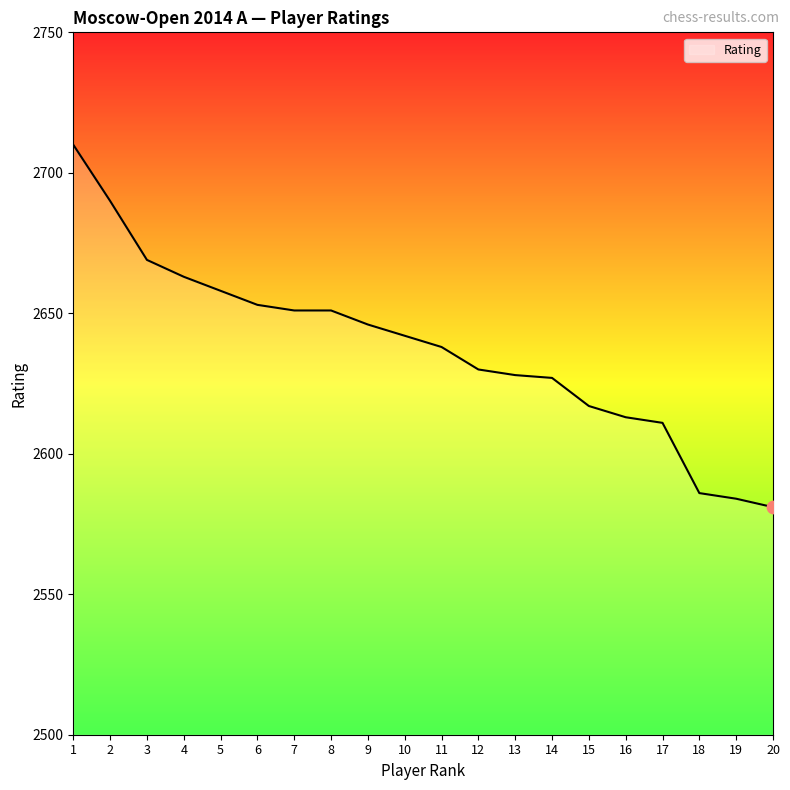

Between 10 and 5, which is larger?

5